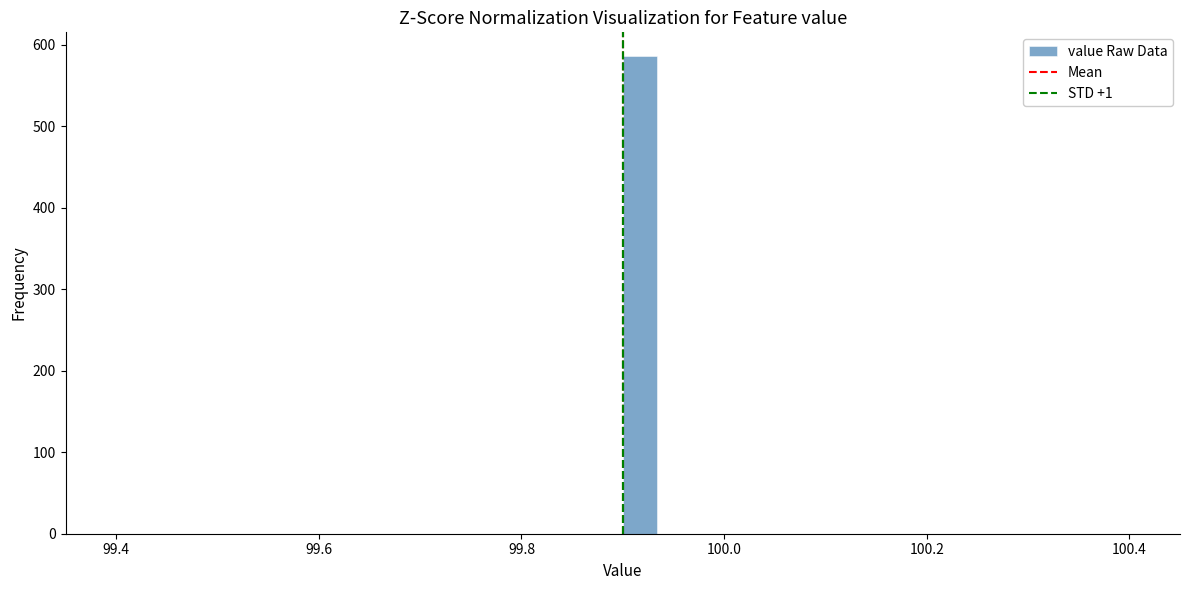

Read against the x-axis, roughly where is the centre of the tallest bar?

99.92